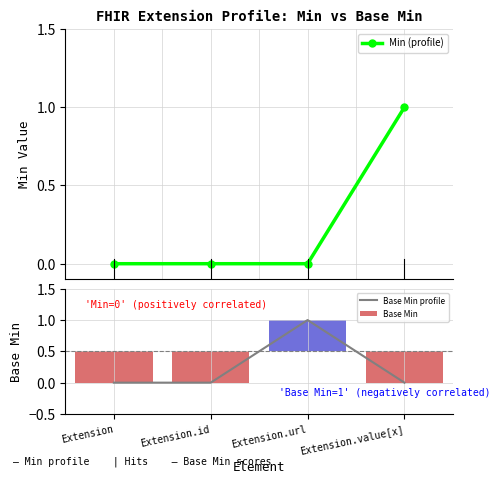

What position from the left is Extension.id?

2